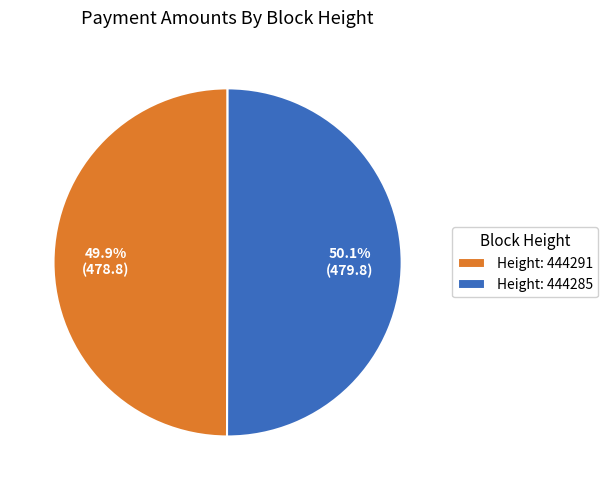

Is there a majority slice in this chart?

Yes